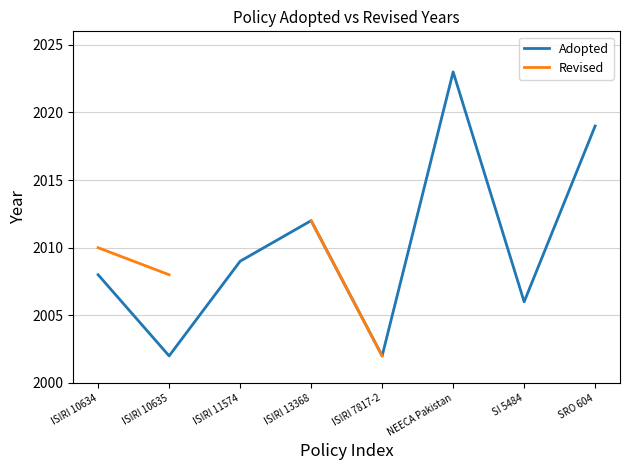

True or false: Revised and Adopted cross at least once.

False